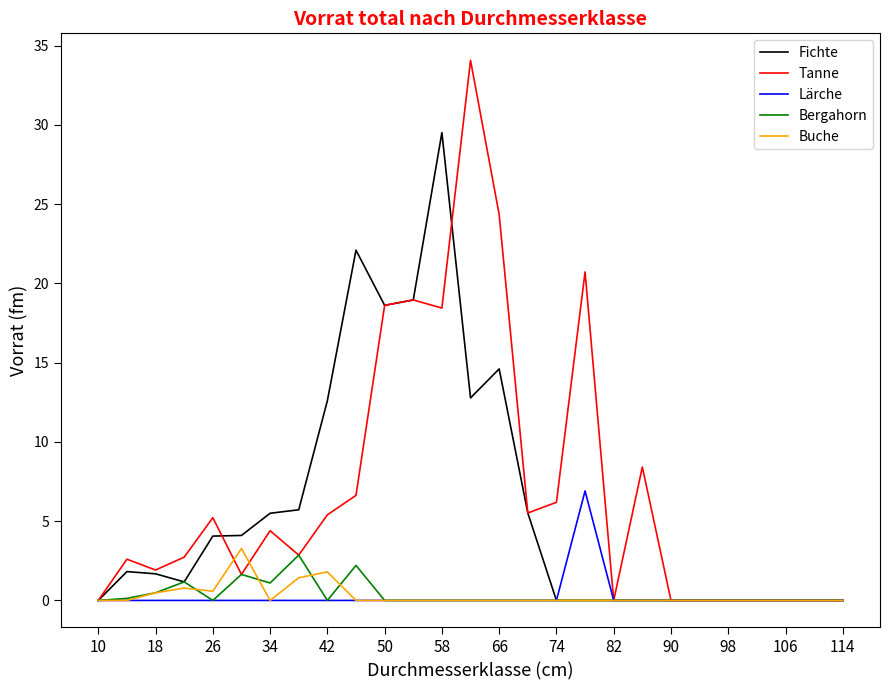

What is the greatest value displayed?

34.1